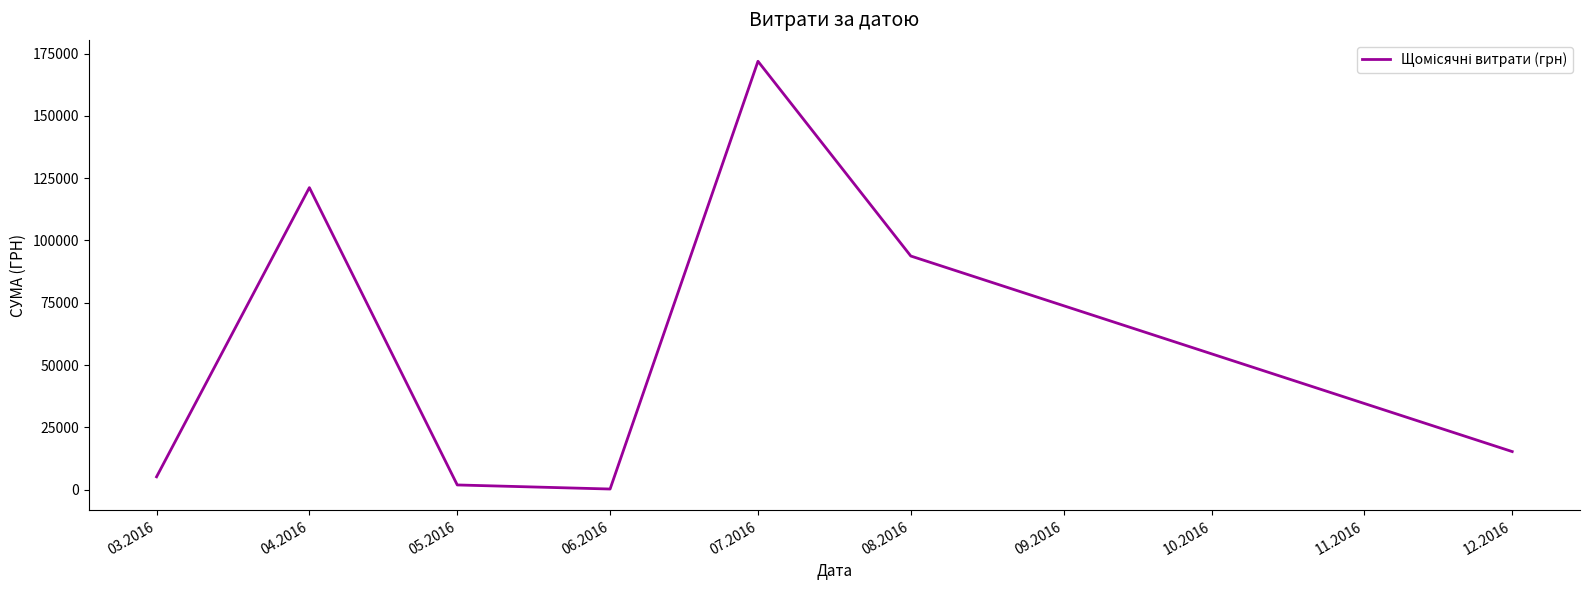

Which has a higher value, 04.2016 or 05.2016?

04.2016